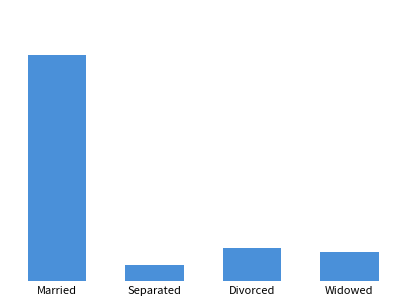

Rank the categories by value from lowest to highest.

Separated, Widowed, Divorced, Married